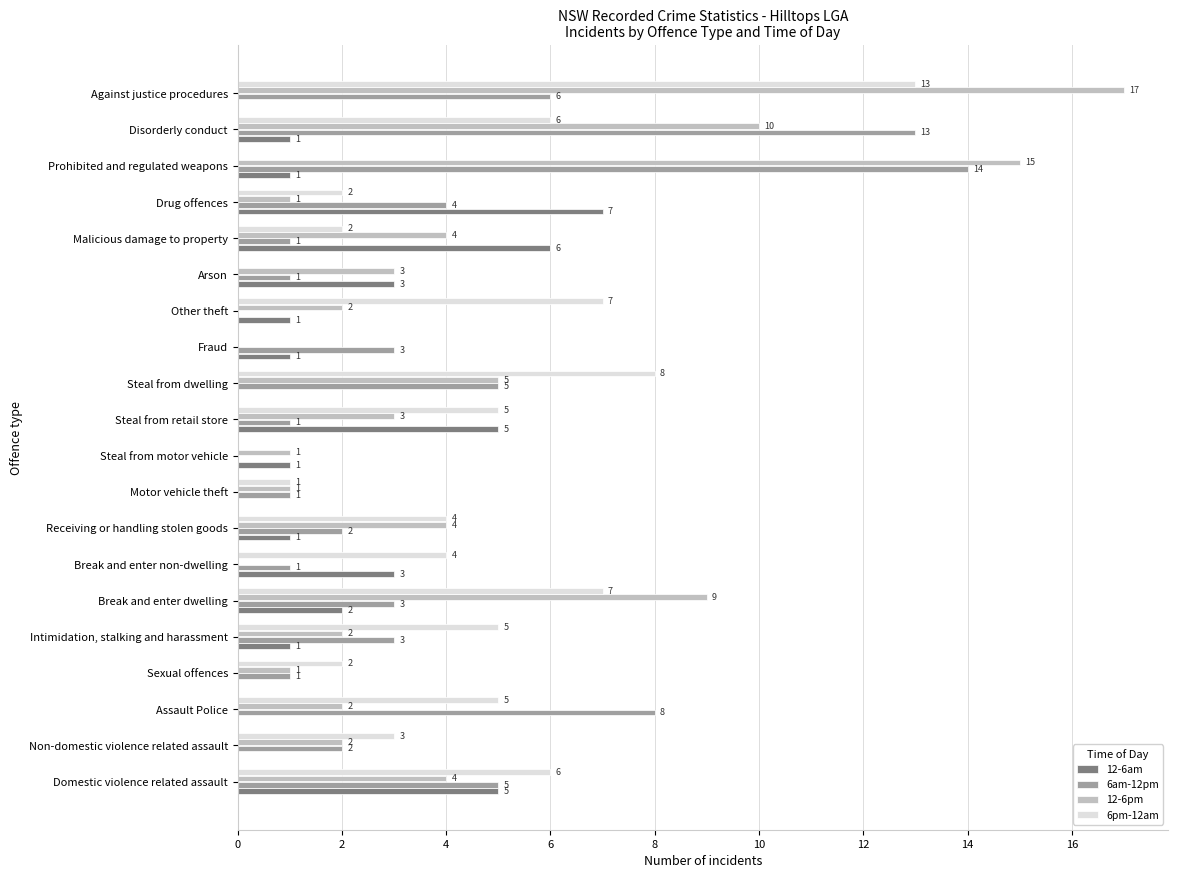

What is the total value across all series at Disorderly conduct?

30